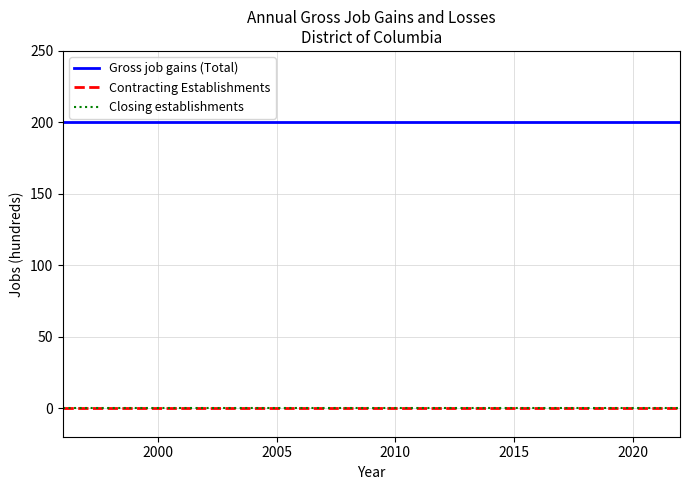

What is the sum of all Gross job gains (Total) values?

4600